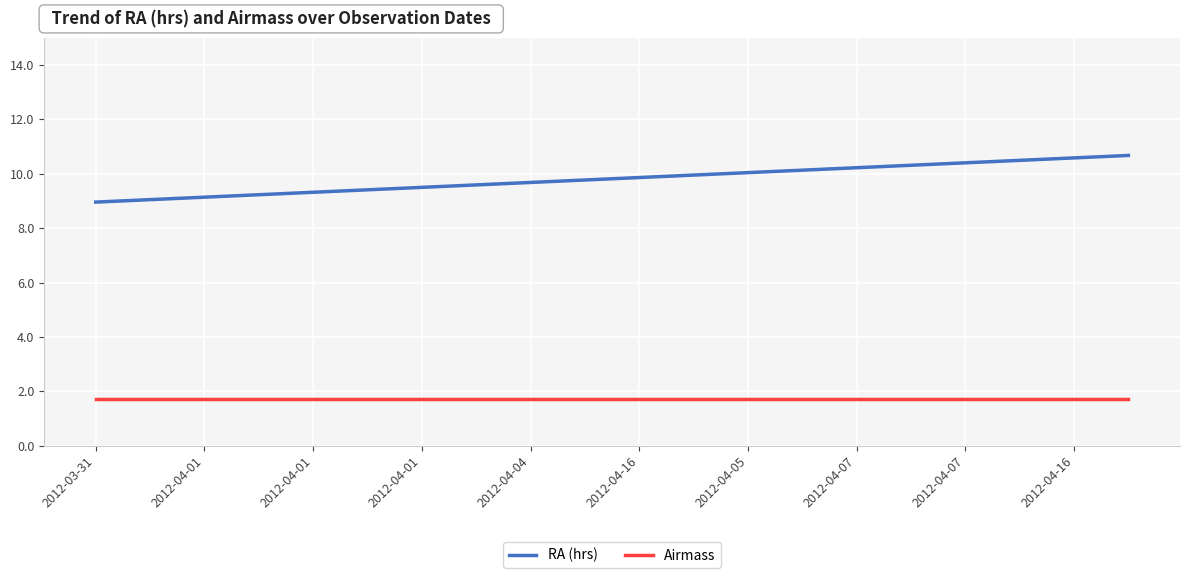

How many categories are shown in the chart?

20